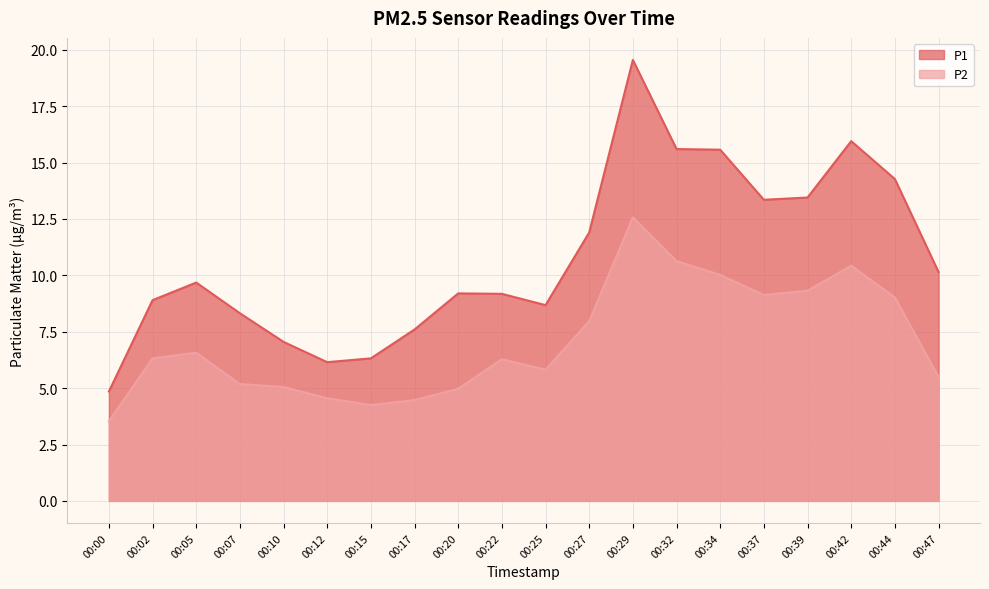

What is the difference between the highest and lowest values at 00:39?

4.1